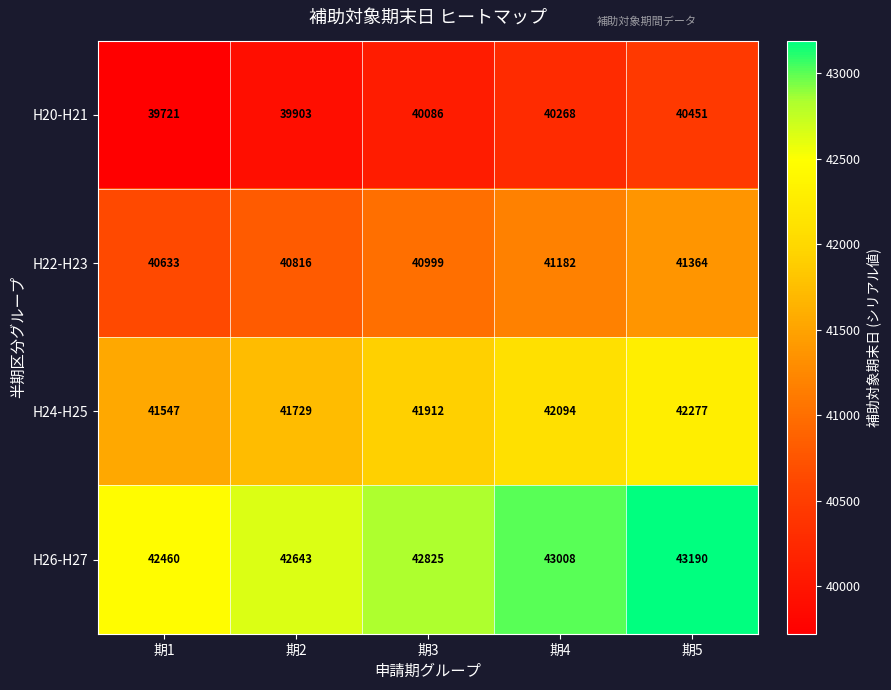

Is the value of H22-H23 at 期5 greater than the value of H26-H27 at 期4?

No